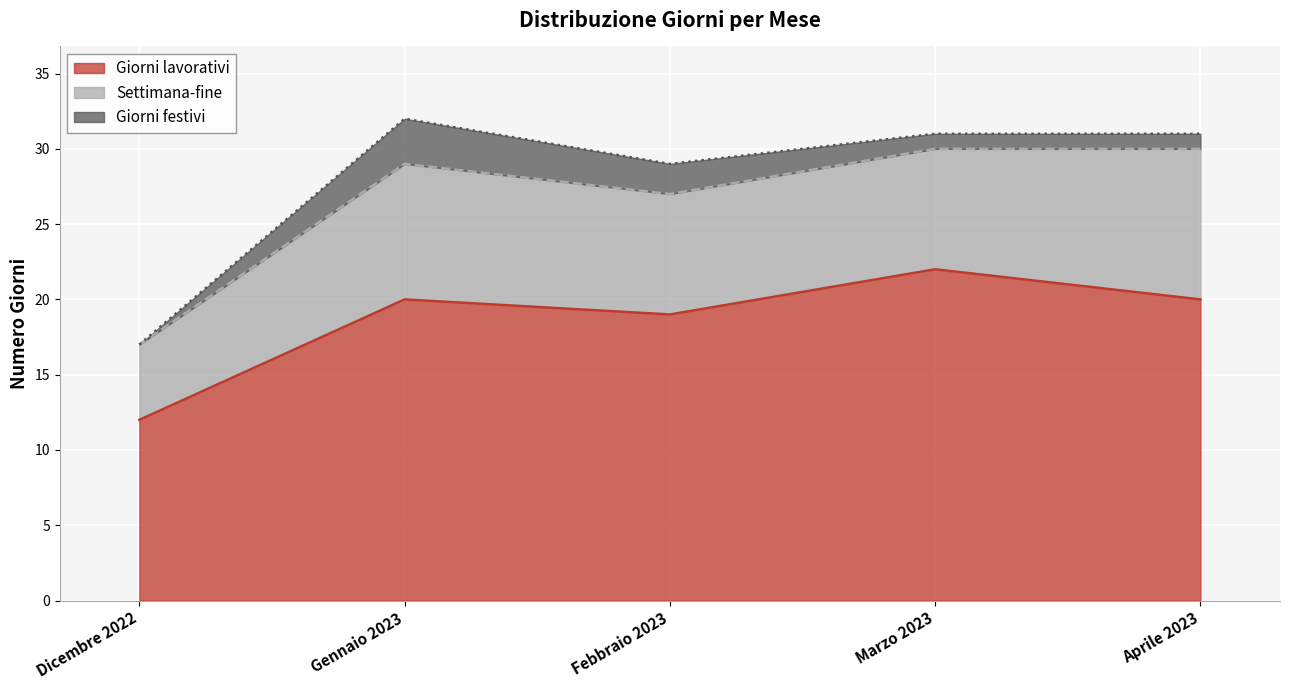

What is the difference between the maximum and minimum values in the Giorni festivi series?

3